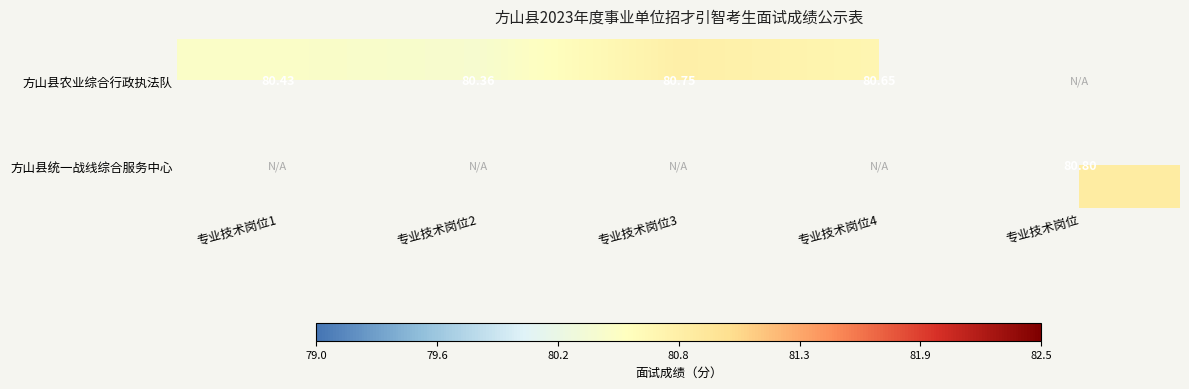

Which series has the largest range (max minus min)?

方山县农业综合行政执法队